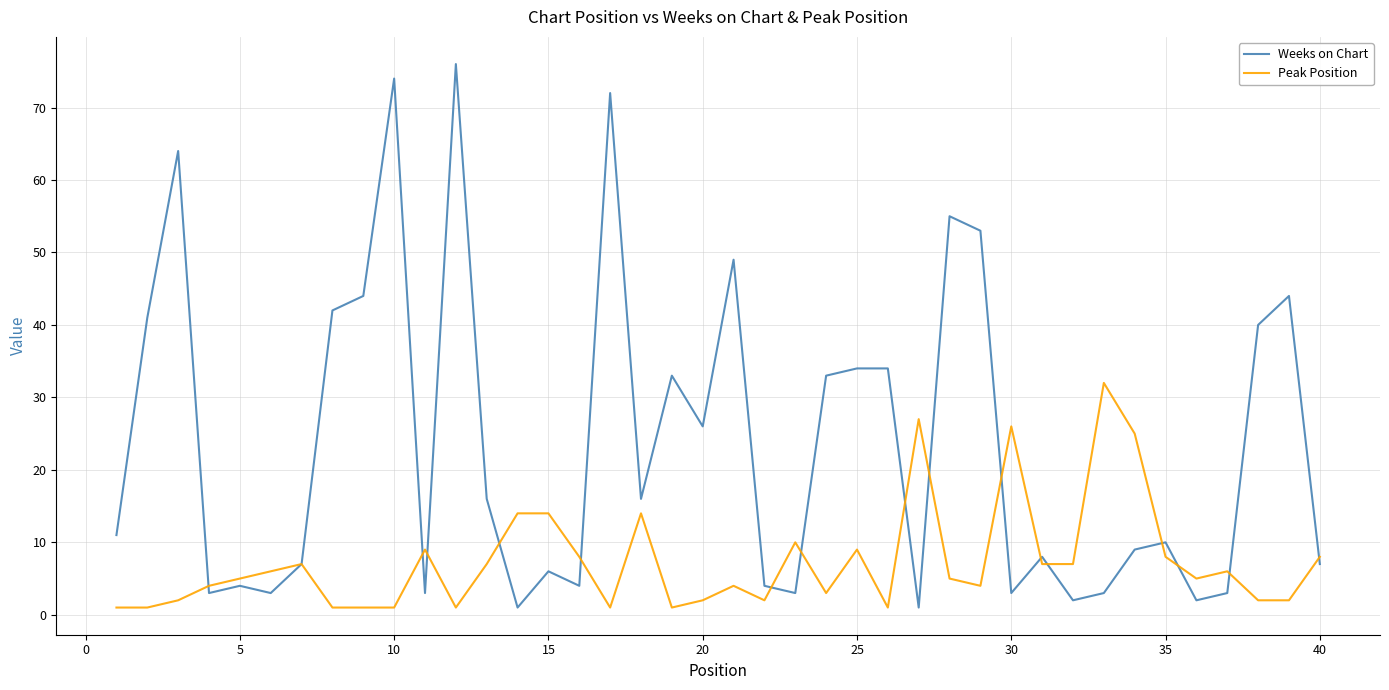

Which series has the largest total across all categories?

Weeks on Chart